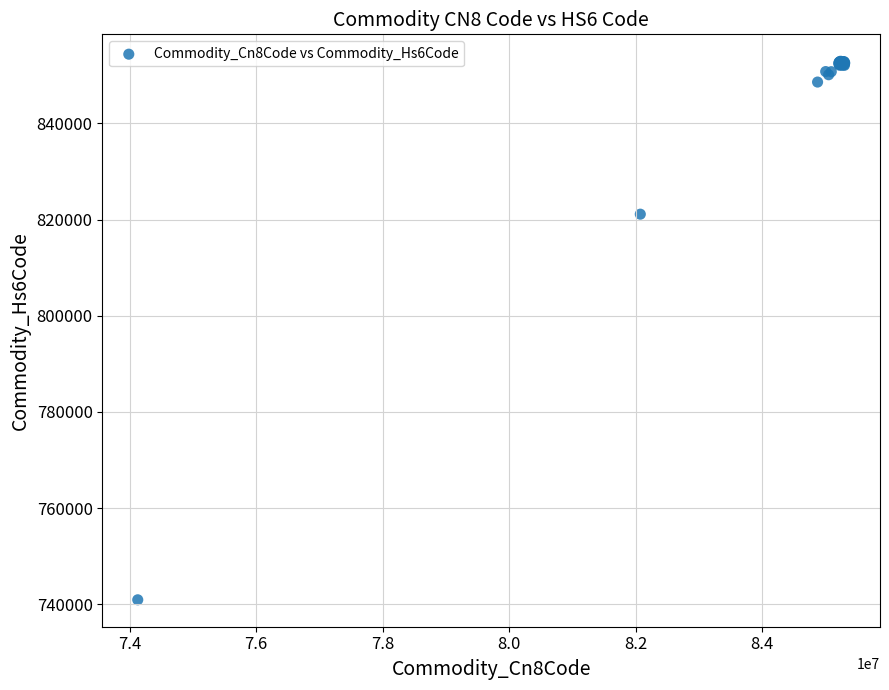

What Y value in the scatter plot is closest to 796935?

821122.7